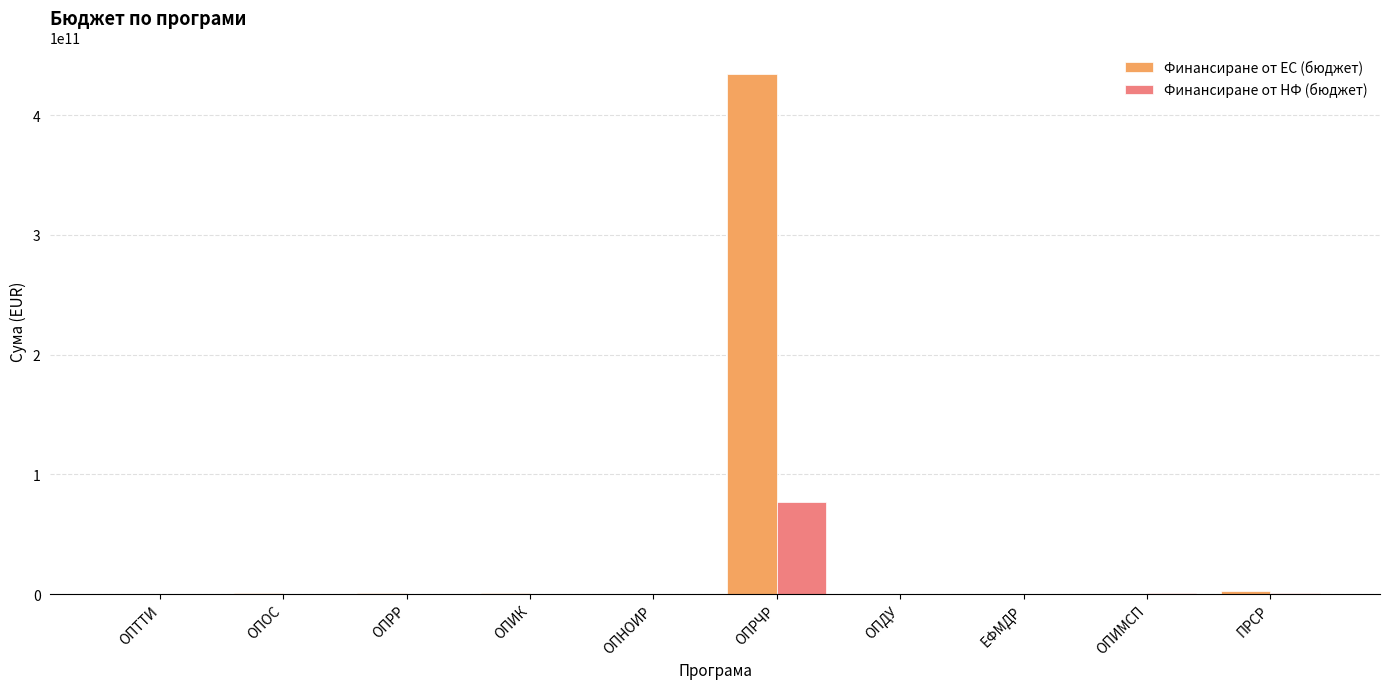

Which series changed the most between ОПТТИ and ОПРЧР?

Финансиране от ЕС (бюджет)